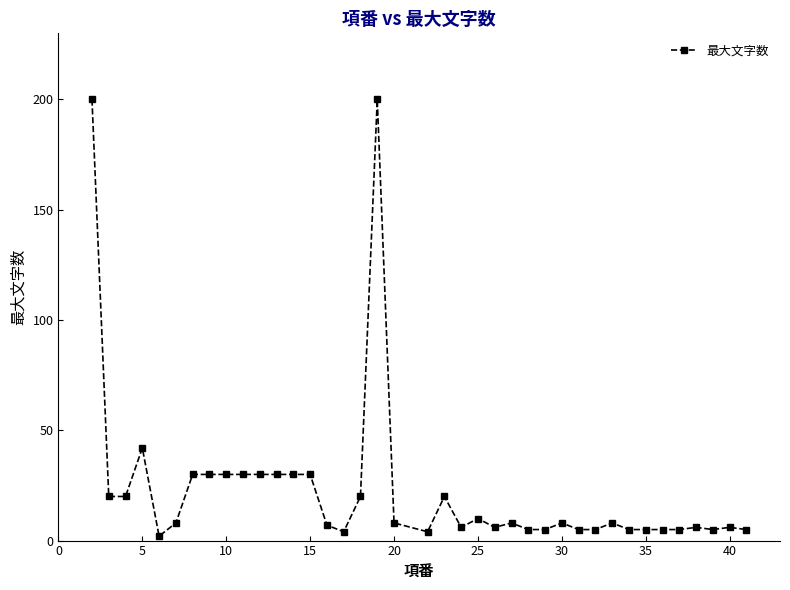

What is the average value?

23